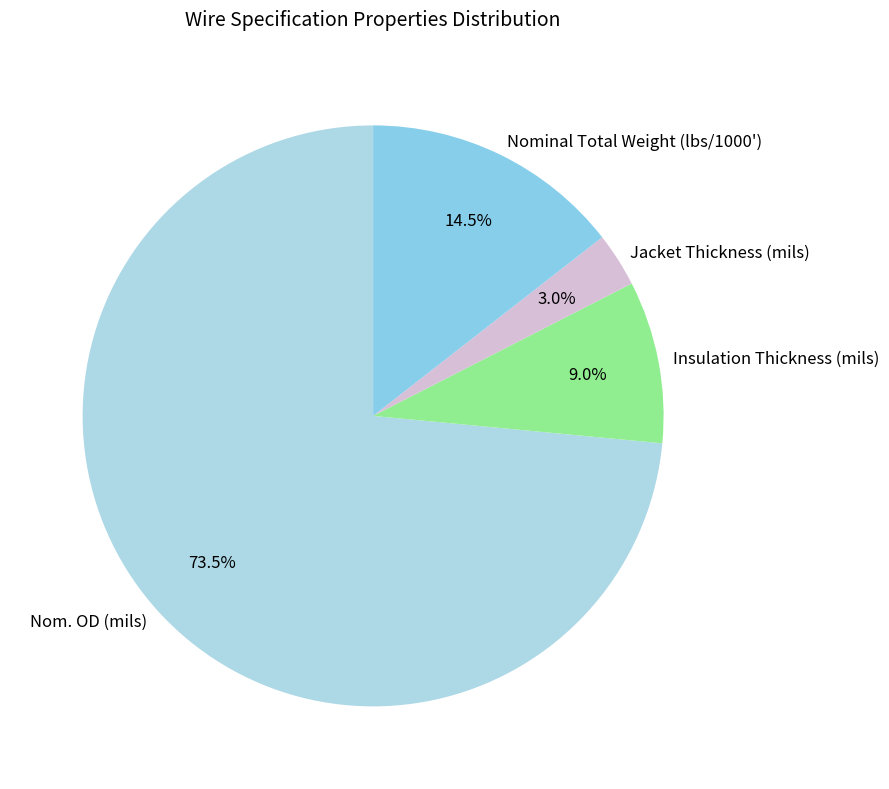

Rank the categories by value from highest to lowest.

Nom. OD (mils), Nominal Total Weight (lbs/1000'), Insulation Thickness (mils), Jacket Thickness (mils)